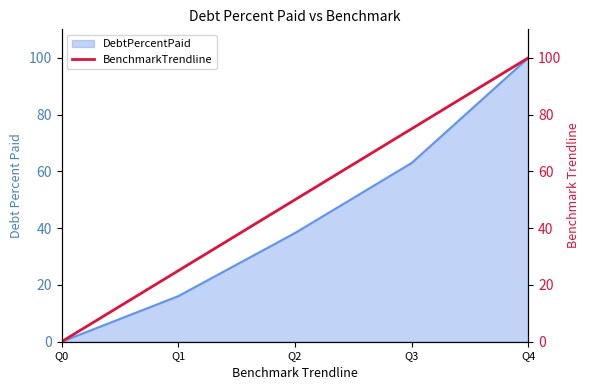

Which category has the highest value across all series?

Q4